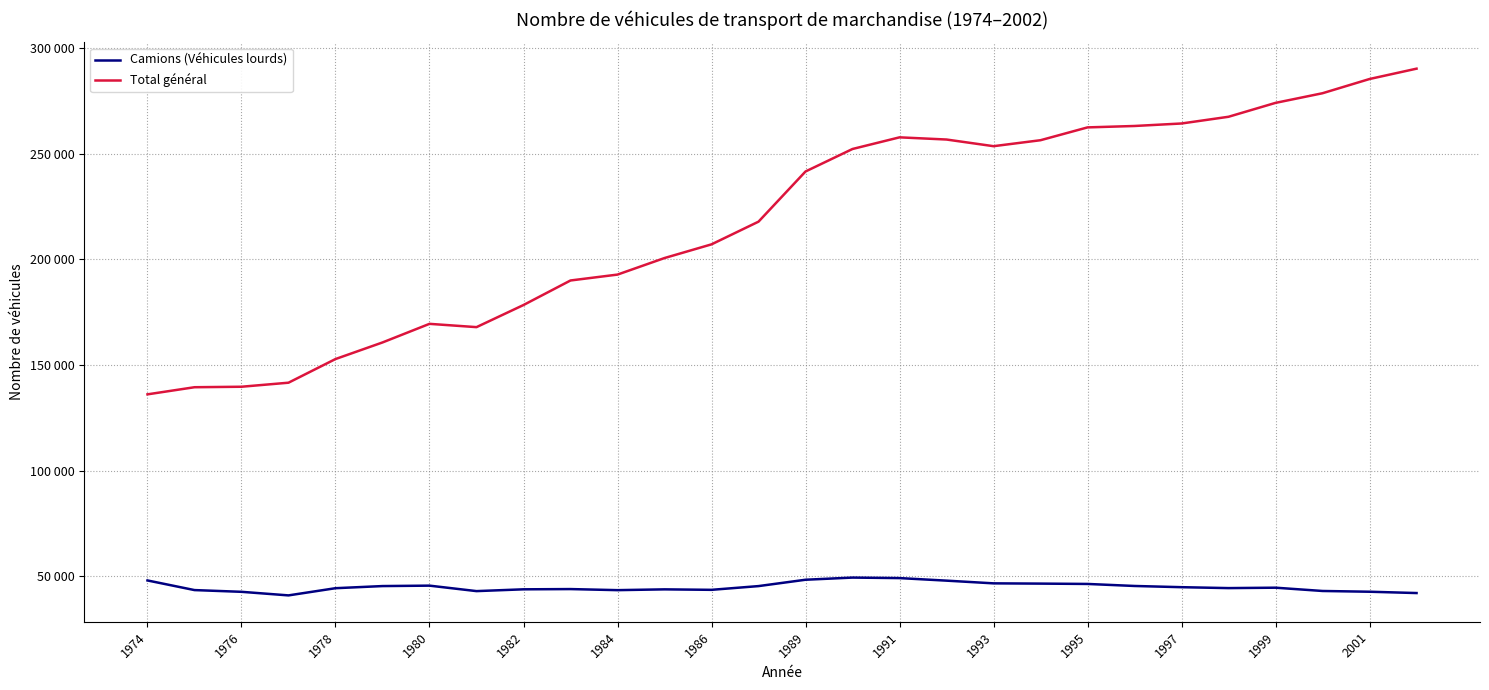

Which series has the largest range (max minus min)?

Total général